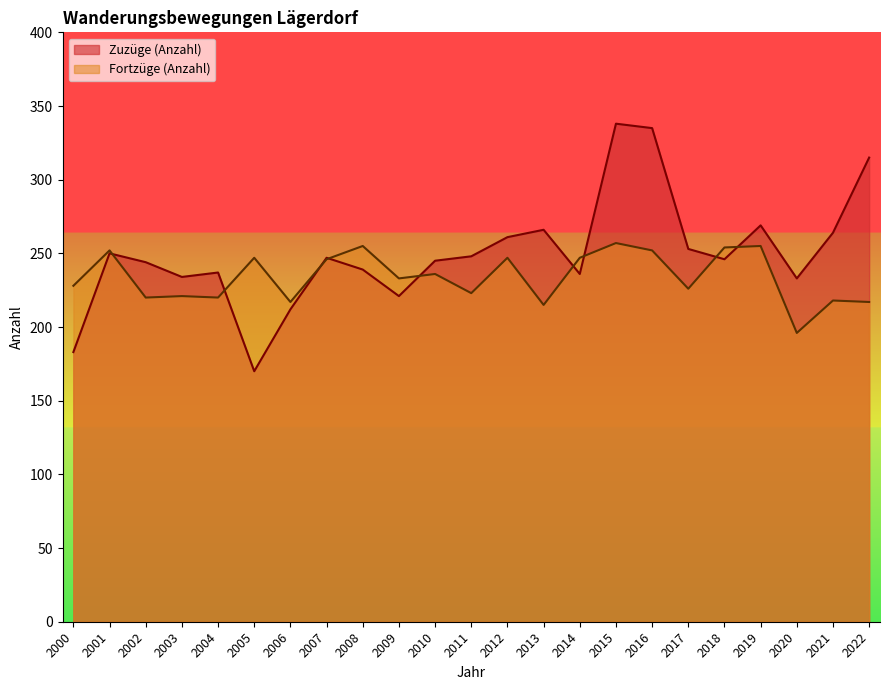

Where is Zuzüge (Anzahl) nearest to the value 254?

2017